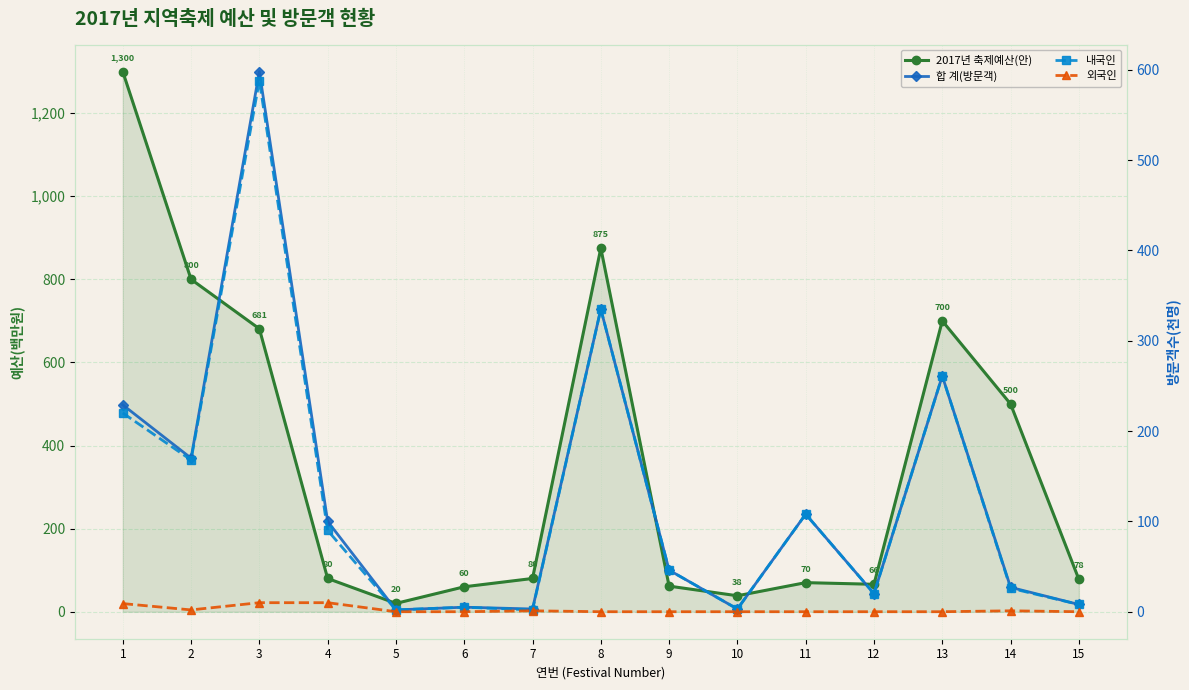

What is the difference between the 2017년 축제예산(안) values at 1 and 10?

1261.6